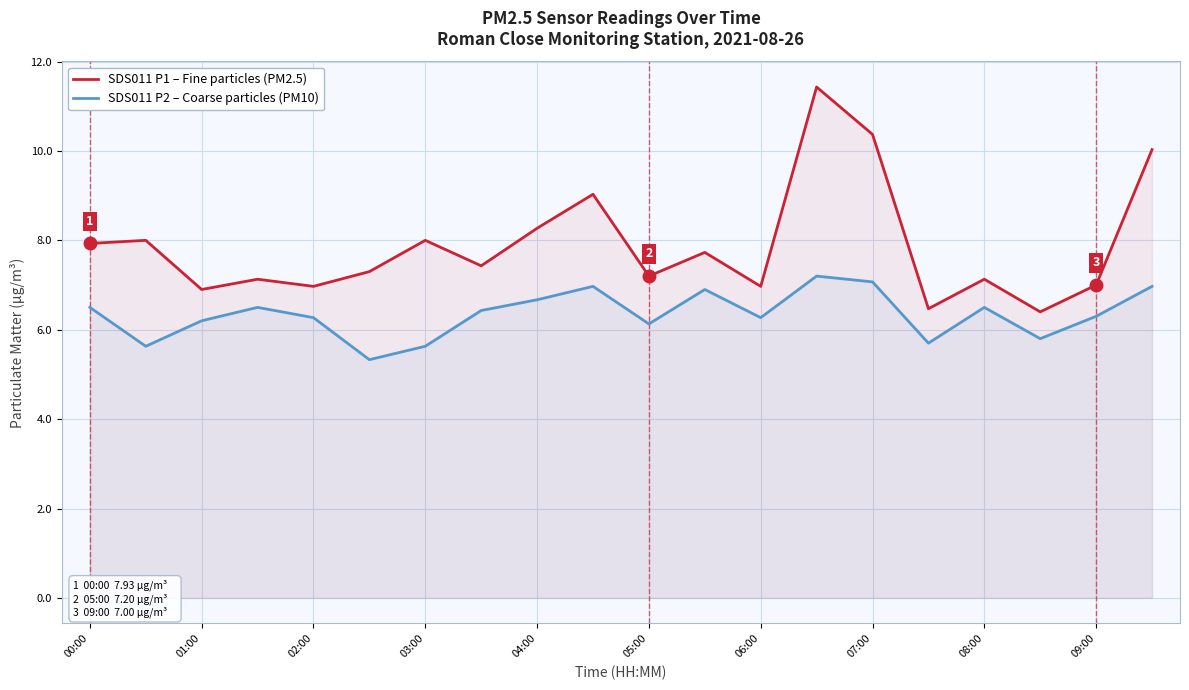

What is the difference between the highest and lowest values at 08:00?

0.6